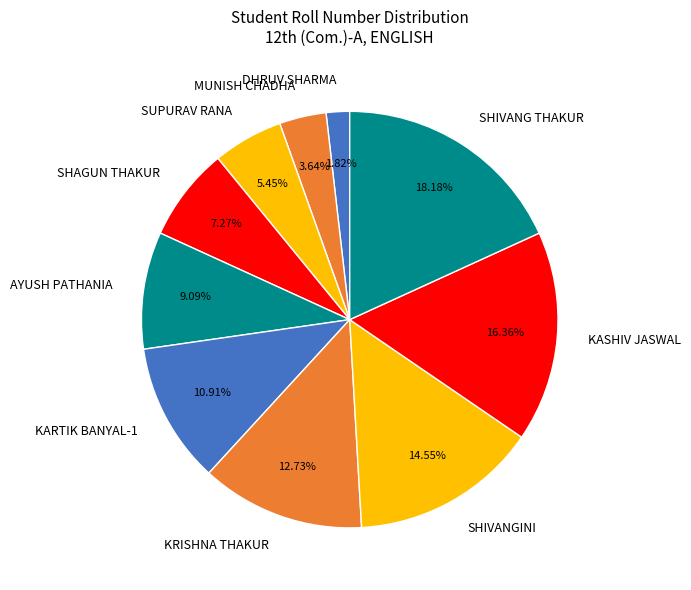

To the nearest percent, what is the difference between the largest and smallest slice percentages?

16%